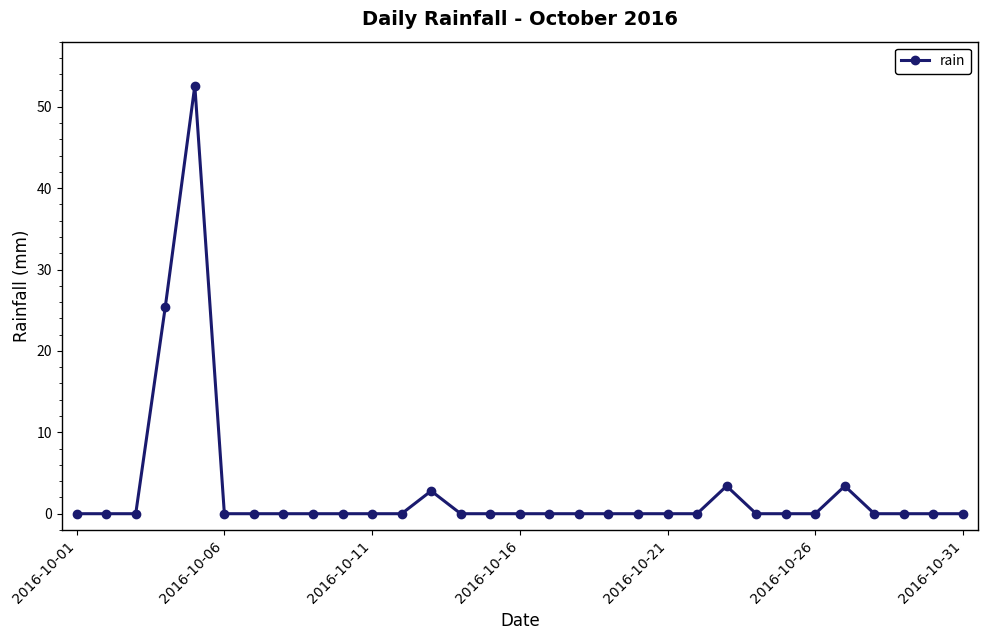

How many categories are shown in the chart?

31